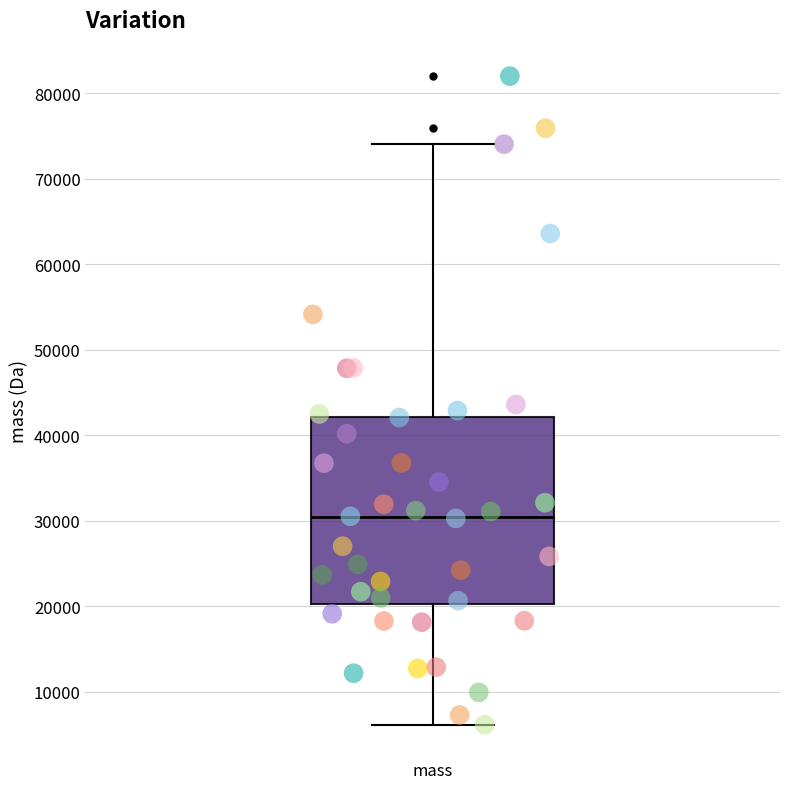

Read this box plot against the y-axis: the position of the median line, the range covered by the box, and the ends of both whiskers. The values are not printed on the chart, so give them approximately, as read against the axis.

median 30000, box 20000 to 42000, whiskers 6000 to 74000